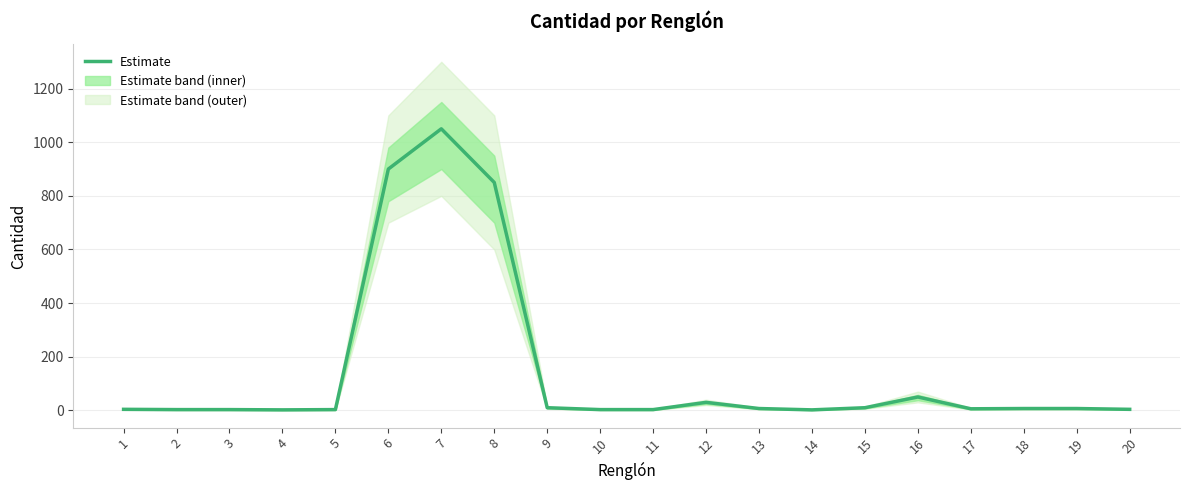

True or false: the data has more than 1 interior local peaks.

True